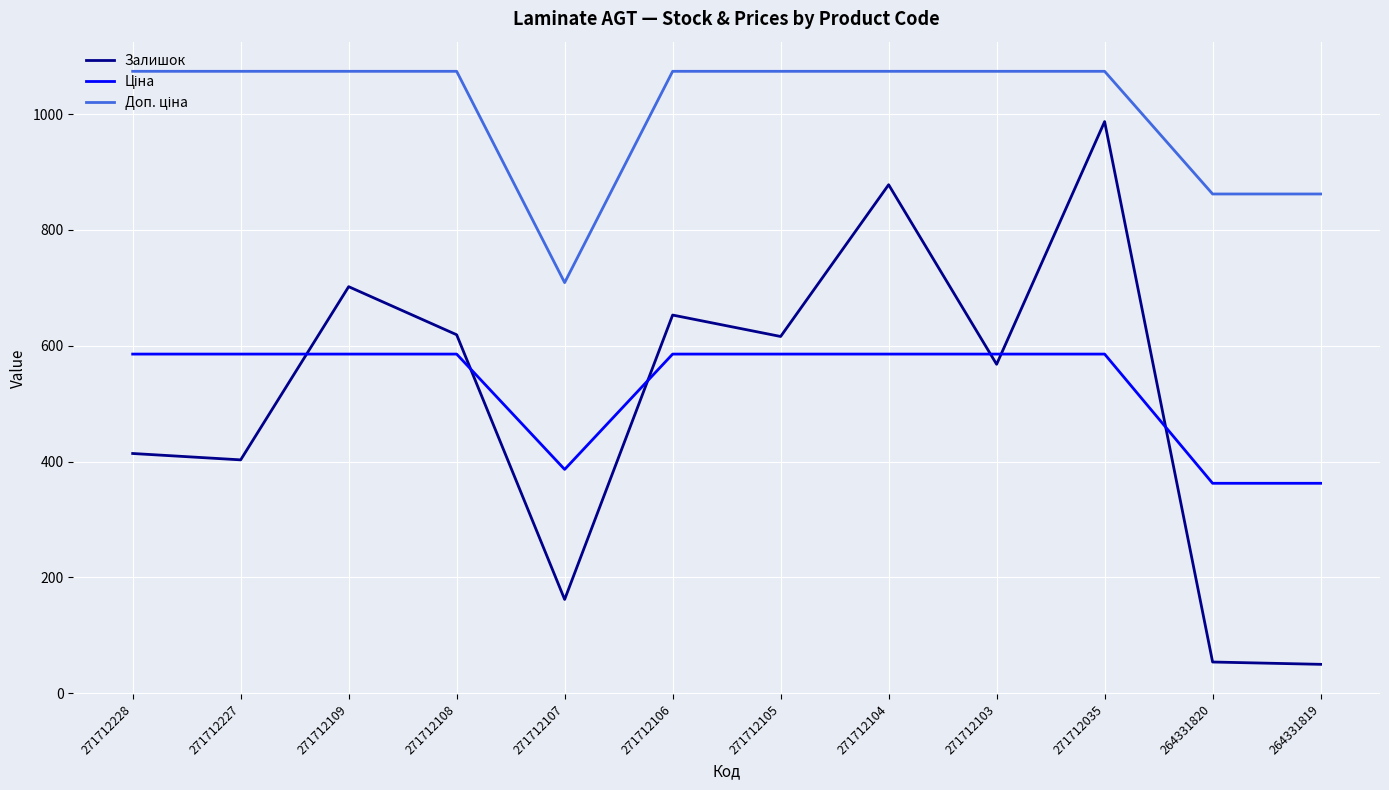

What is the difference between the highest and lowest values at 271712104?

488.2